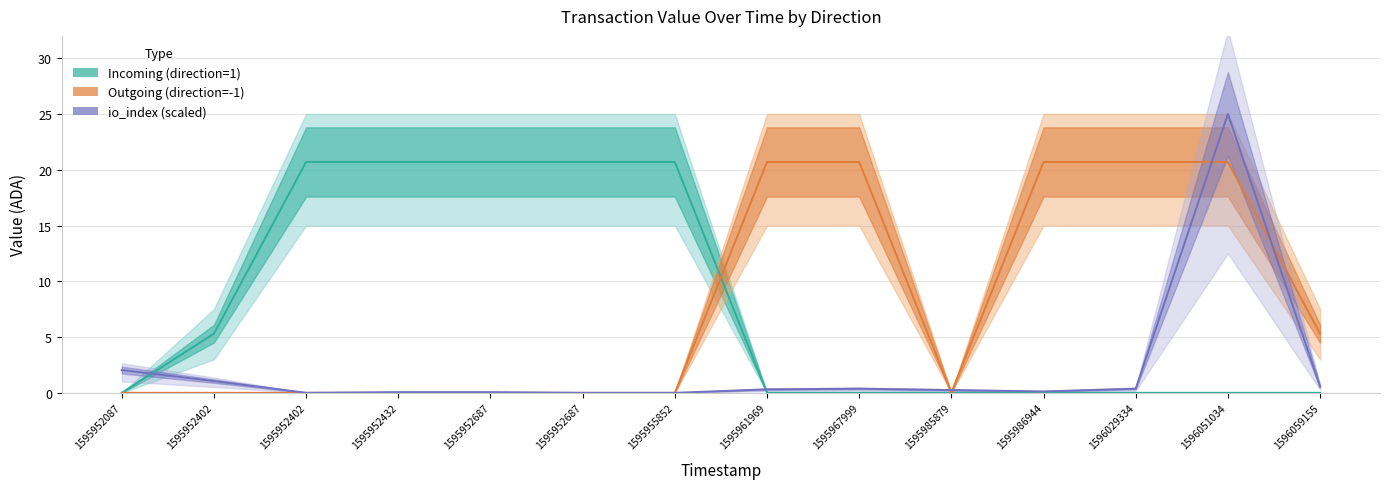

What is the sum of all io_index (scaled) values?

30.2